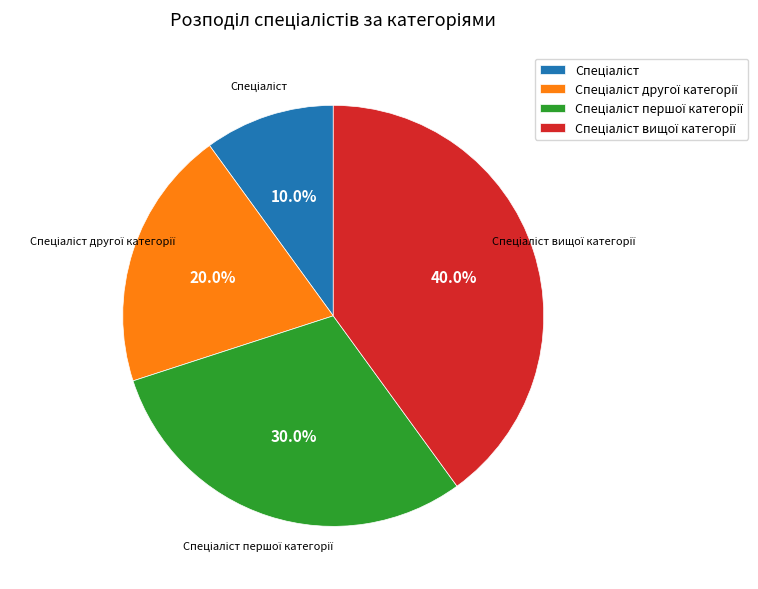

To the nearest percent, what is the difference between the largest and smallest slice percentages?

30%